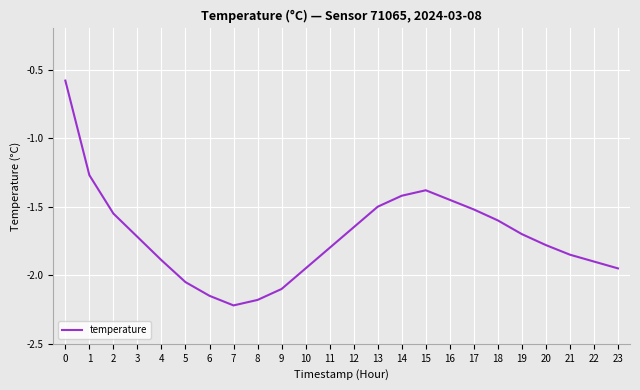

Is it true that the value at 13 is -2.3?

False